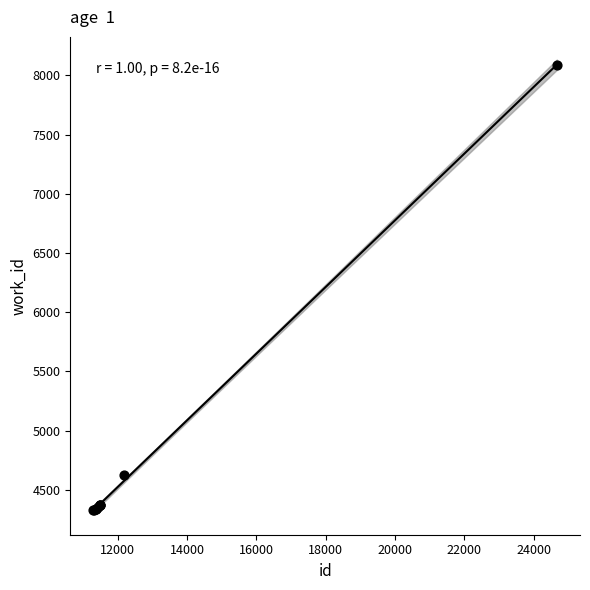

What Y value in the scatter plot is closest to 6207?

4628